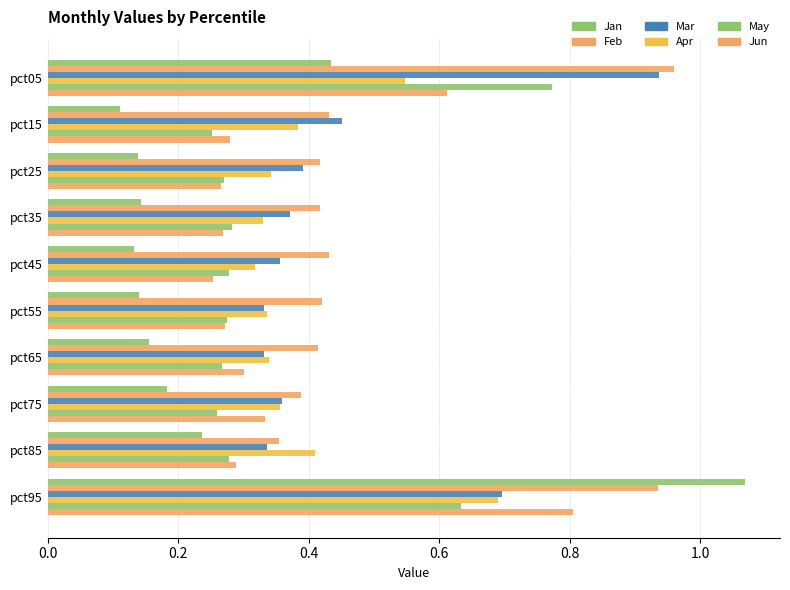

Count the number of categories in the chart.

10